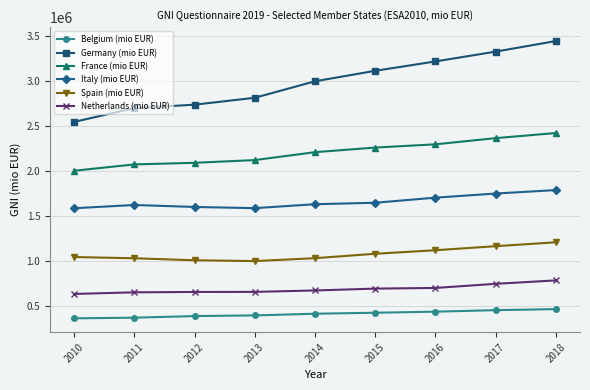

What is the difference between the highest and lowest values at 2018?

2976799